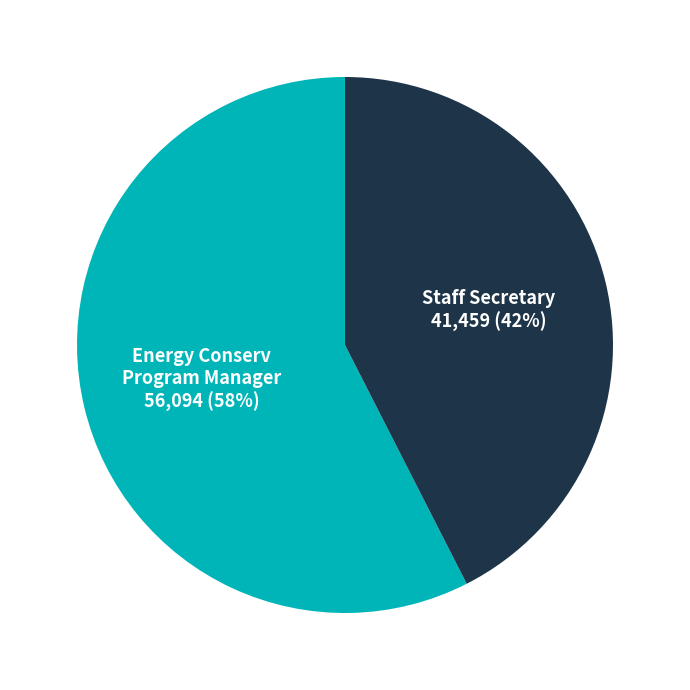

How many segments does this pie chart have?

2